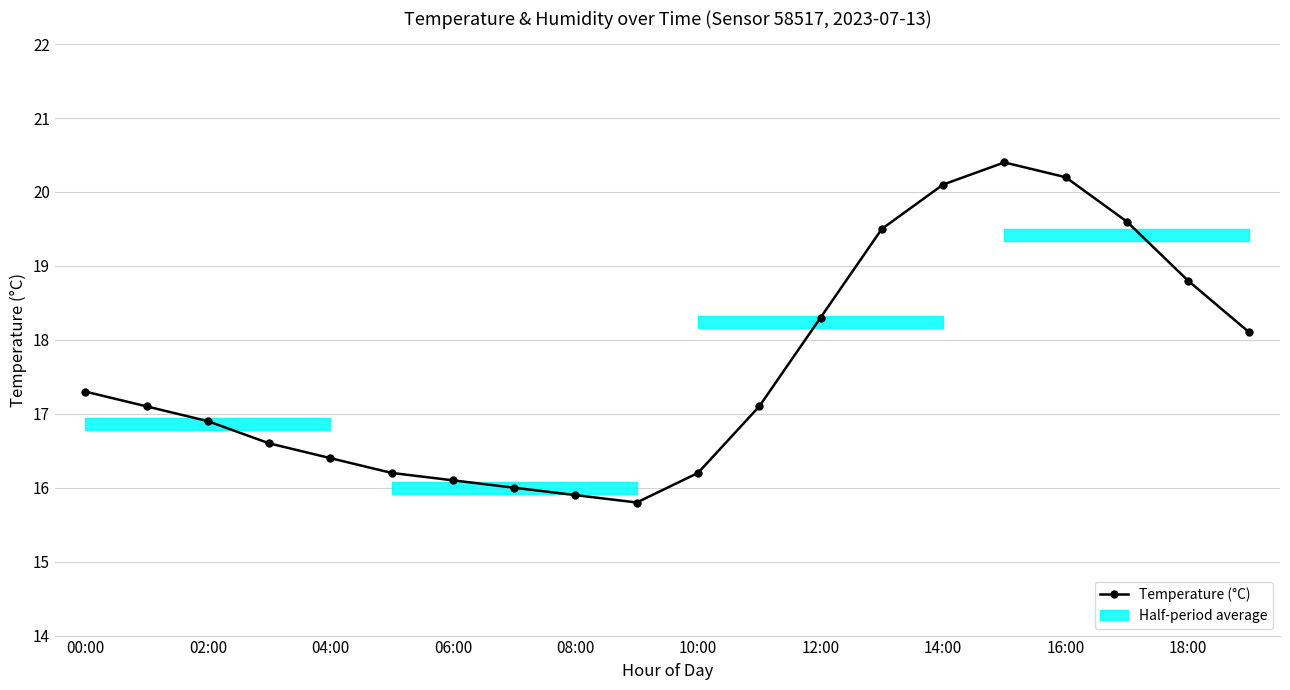

What is the smallest value displayed?

15.8